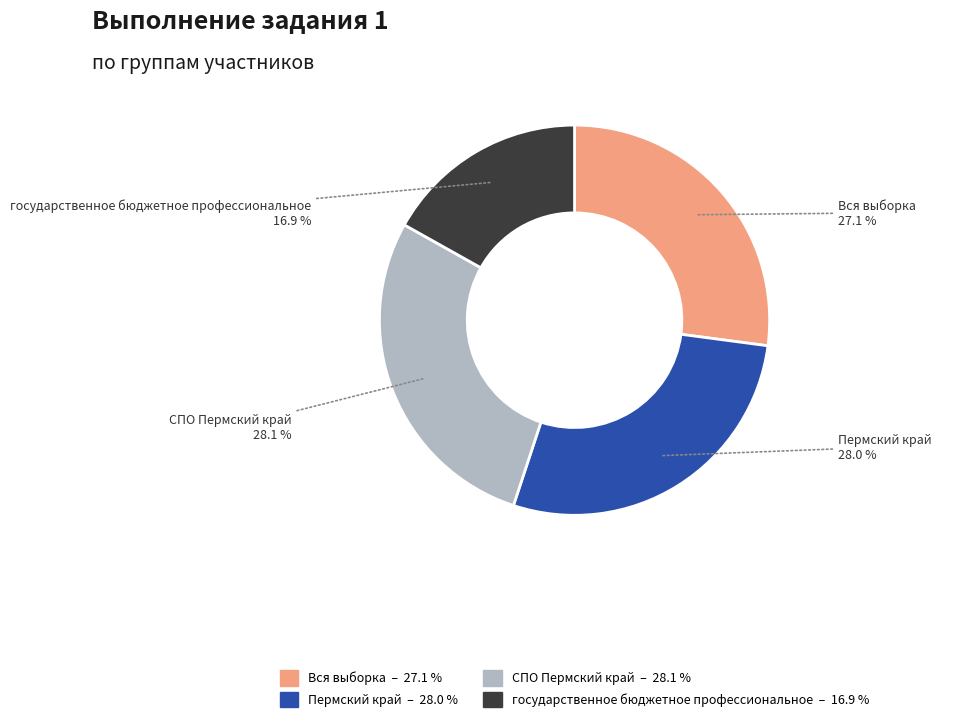

Between Вся выборка and Пермский край, which is larger?

Пермский край